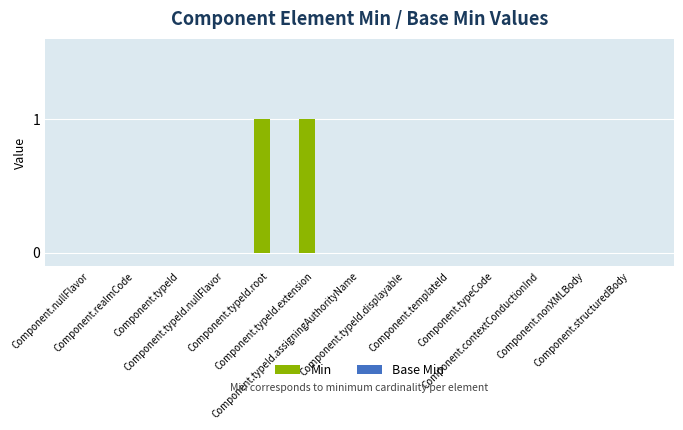

How many series are shown in this chart?

1